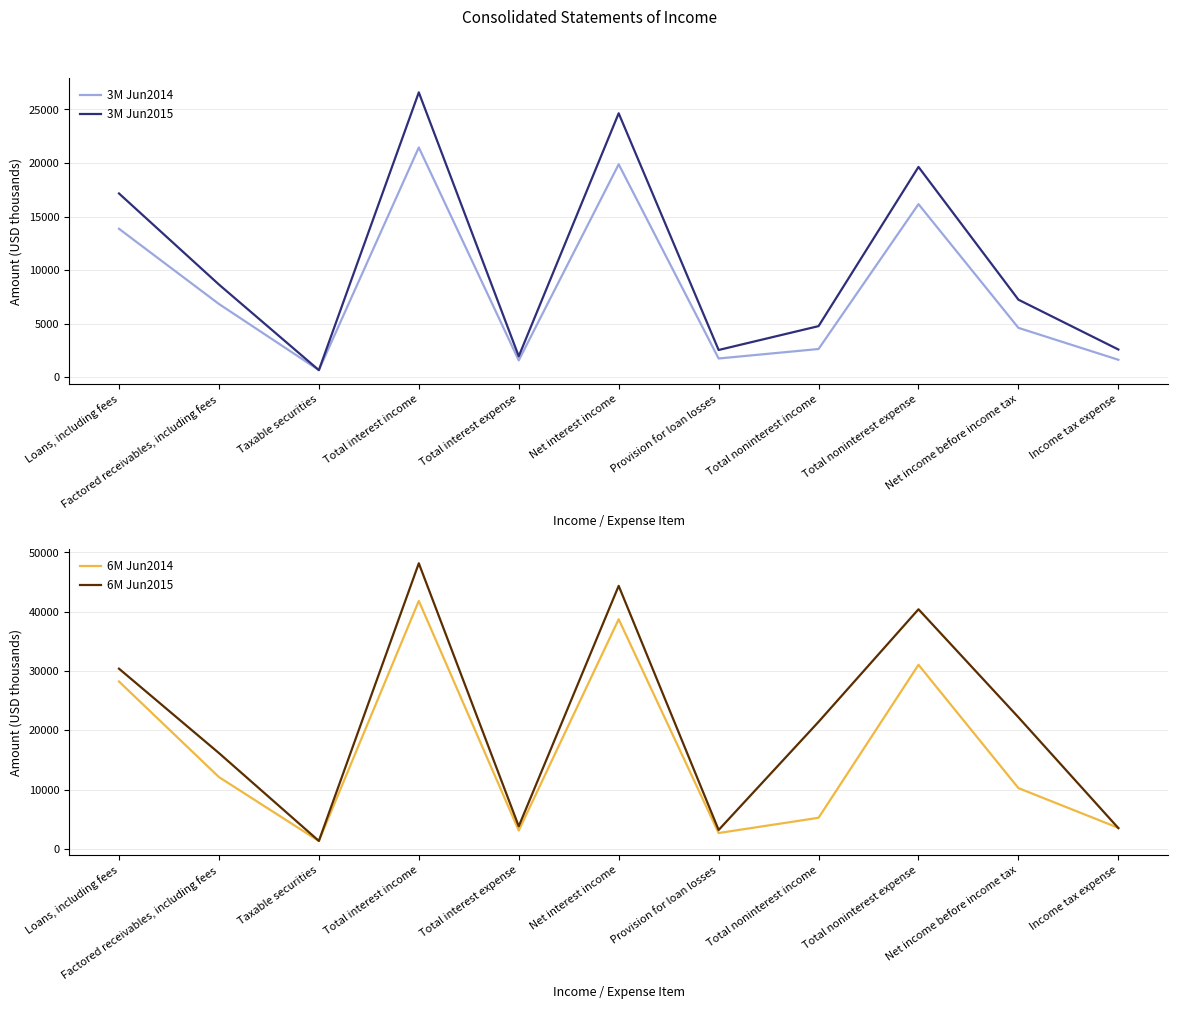

What position from the right is Loans, including fees?

11